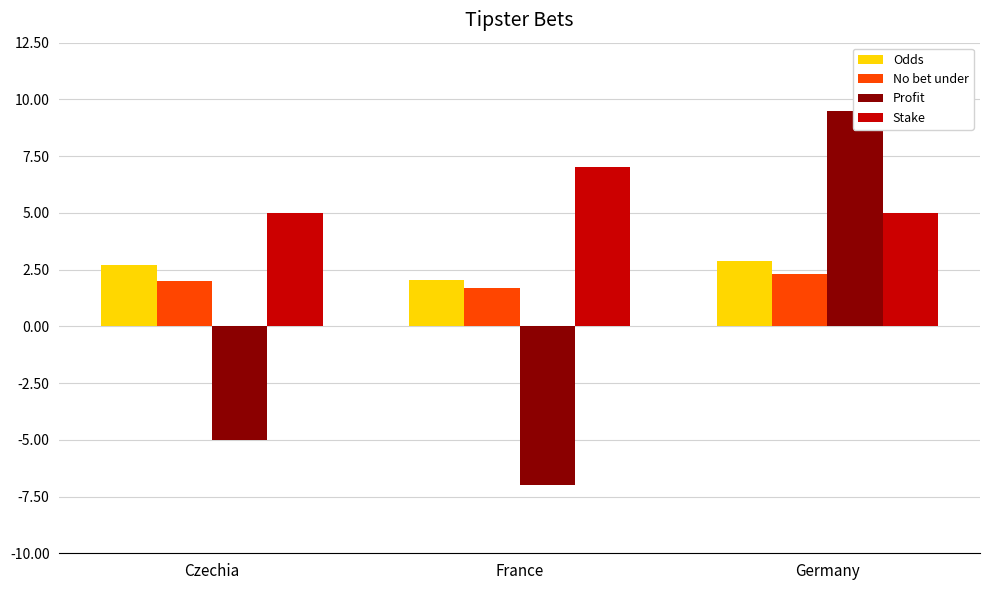

Reading left to right, what are all the values shown in this chart?

Odds: 2.7	2.0	2.9
No bet under: 2.0	1.7	2.3
Profit: -5.0	-7.0	9.5
Stake: 5.0	7.0	5.0